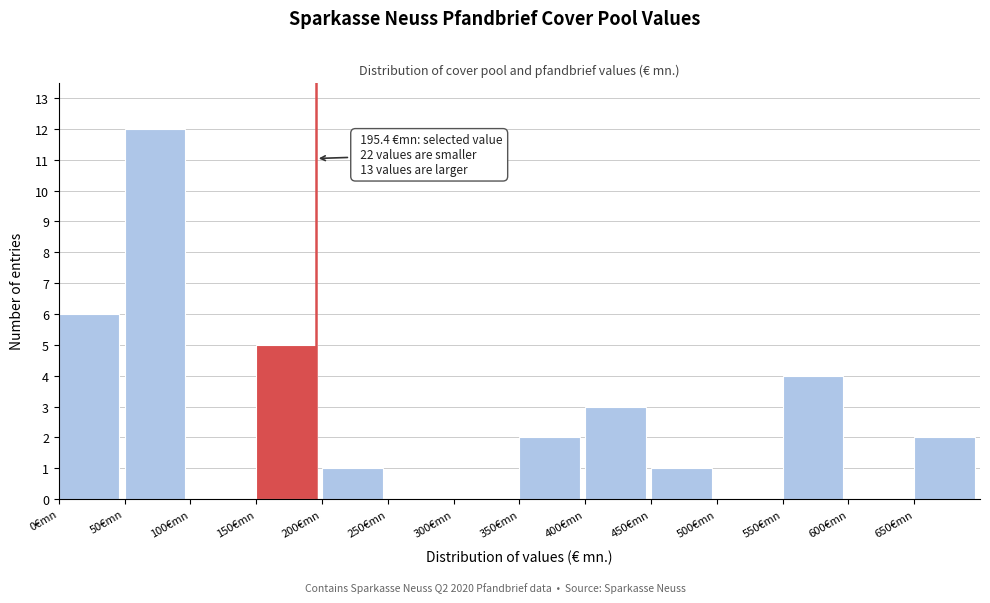

Which range on the x-axis has the tallest bar?

50 to 100